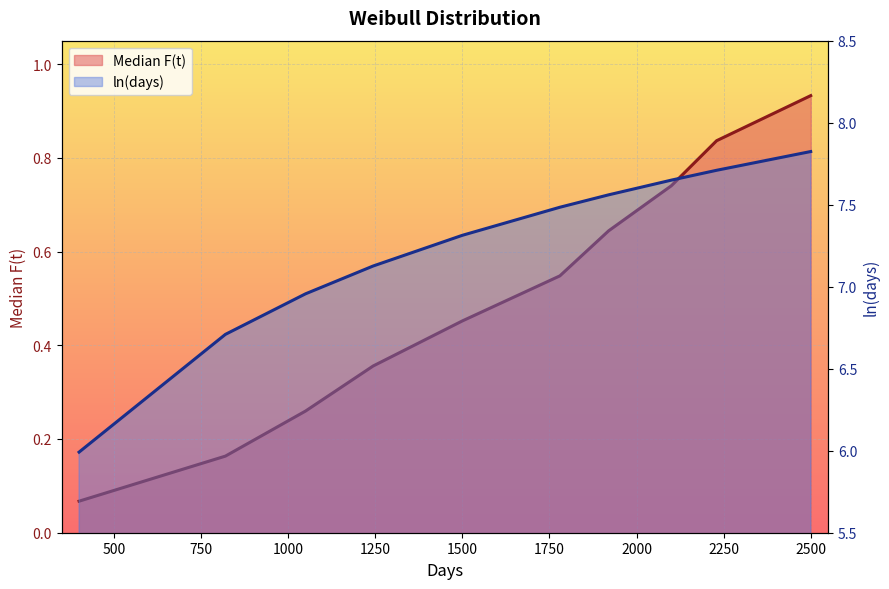

True or false: ln(days) has a value of 7.7 at 2230.

True